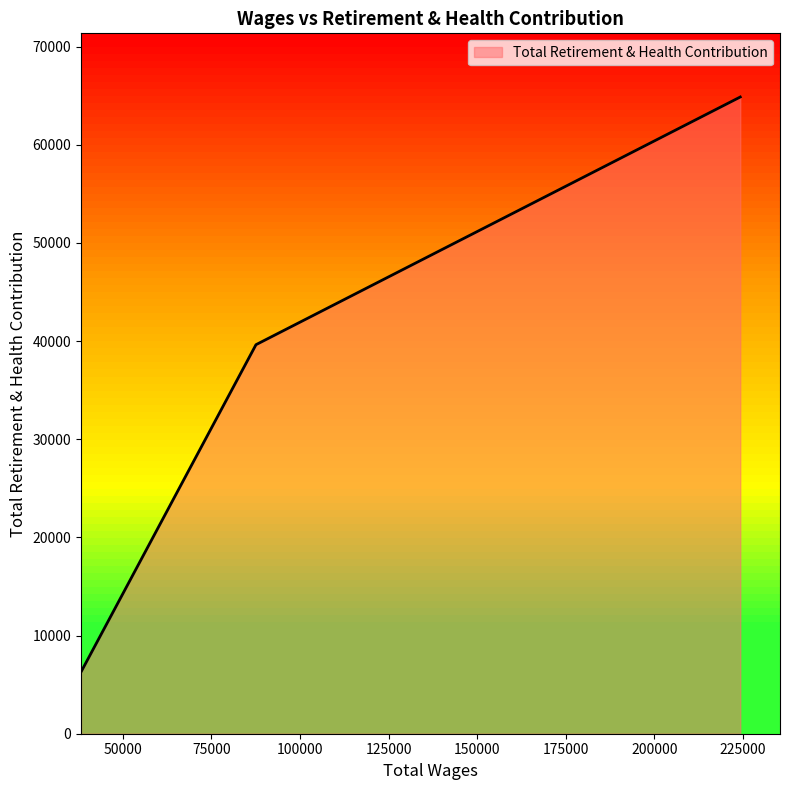

How many lines are shown in the chart?

1